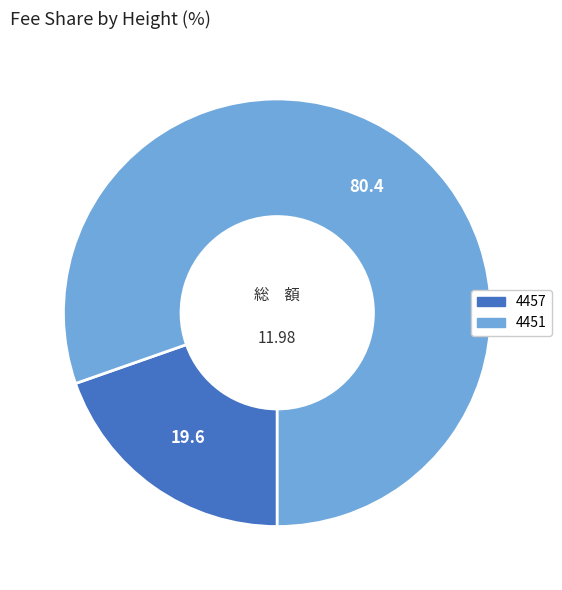

The 4451 slice represents 80% of the pie. True or false?

True